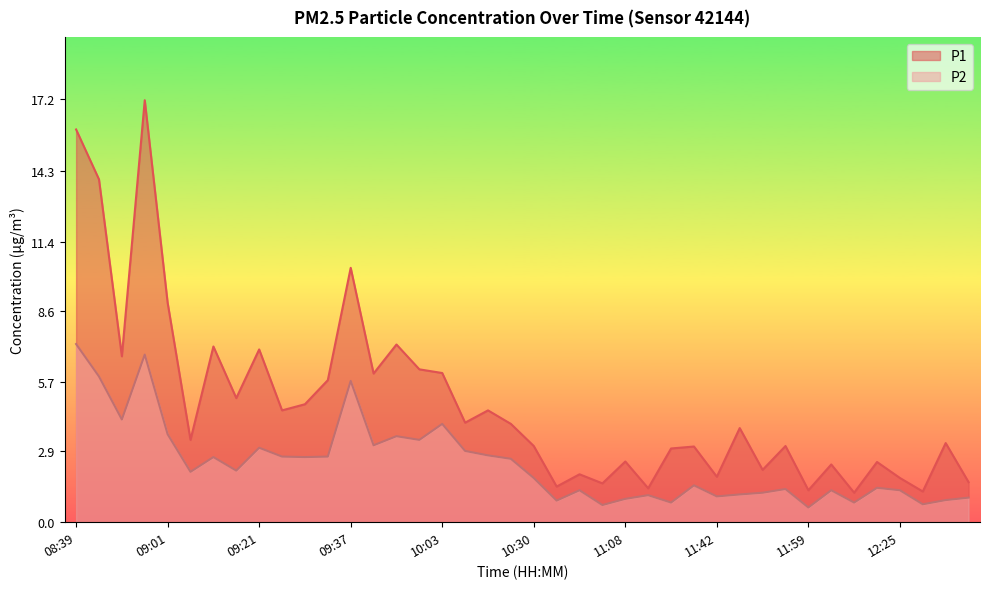

Reading right to left, transcribe all the data shown in this chart.

P1: 1.6	3.2	1.2	1.8	2.5	1.2	2.4	1.3	3.1	2.1	3.8	1.9	3.1	3.0	1.4	2.5	1.6	1.9	1.4	3.1	4.0	4.5	4.0	6.1	6.2	7.2	6.0	10.3	5.8	4.8	4.5	7.0	5.0	7.2	3.4	8.9	17.2	6.8	13.9	16.0
P2: 1.0	0.9	0.7	1.3	1.4	0.8	1.3	0.6	1.4	1.2	1.1	1.1	1.5	0.8	1.1	0.9	0.7	1.3	0.9	1.8	2.6	2.7	2.9	4.0	3.4	3.5	3.1	5.8	2.7	2.6	2.7	3.0	2.1	2.6	2.0	3.6	6.8	4.2	5.9	7.2